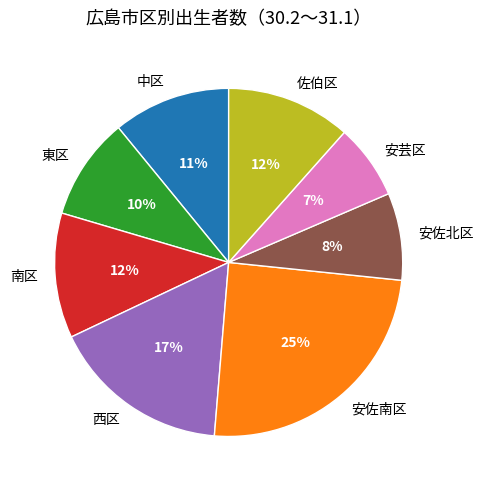

What is the ratio of the value at 西区 to the value at 中区?

1.5